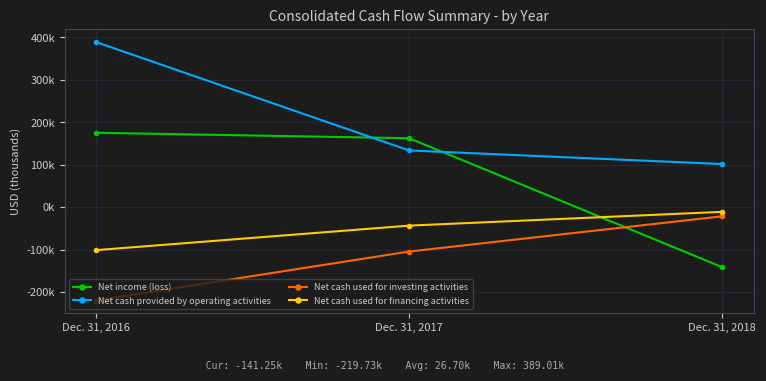

Where does the Net income (loss) series first go above 162511?

Dec. 31, 2016